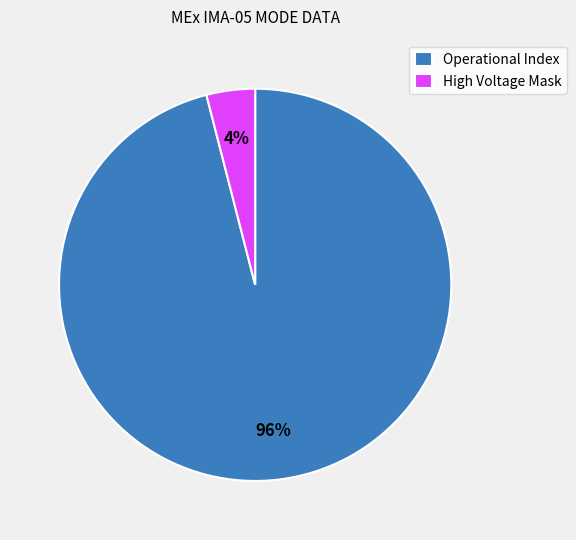

Approximately how many times larger is the value at Operational Index compared to High Voltage Mask?

24.0